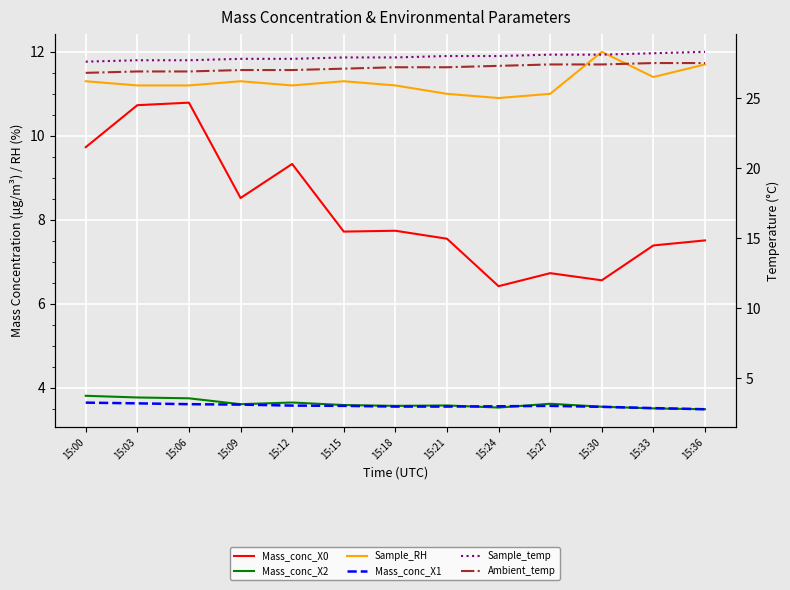

Reading right to left, what are all the values shown in this chart?

Mass_conc_X0: 7.5	7.4	6.6	6.7	6.4	7.5	7.7	7.7	9.3	8.5	10.8	10.7	9.7
Mass_conc_X2: 3.5	3.5	3.5	3.6	3.5	3.6	3.6	3.6	3.6	3.6	3.8	3.8	3.8
Sample_RH: 11.7	11.4	12.0	11.0	10.9	11.0	11.2	11.3	11.2	11.3	11.2	11.2	11.3
Mass_conc_X1: 2.8	2.9	3.0	3.0	3.0	3.0	3.0	3.0	3.0	3.1	3.1	3.2	3.3
Sample_temp: 28.3	28.2	28.1	28.1	28.0	28.0	27.9	27.9	27.8	27.8	27.7	27.7	27.6
Ambient_temp: 27.5	27.5	27.4	27.4	27.3	27.2	27.2	27.1	27.0	27.0	26.9	26.9	26.8